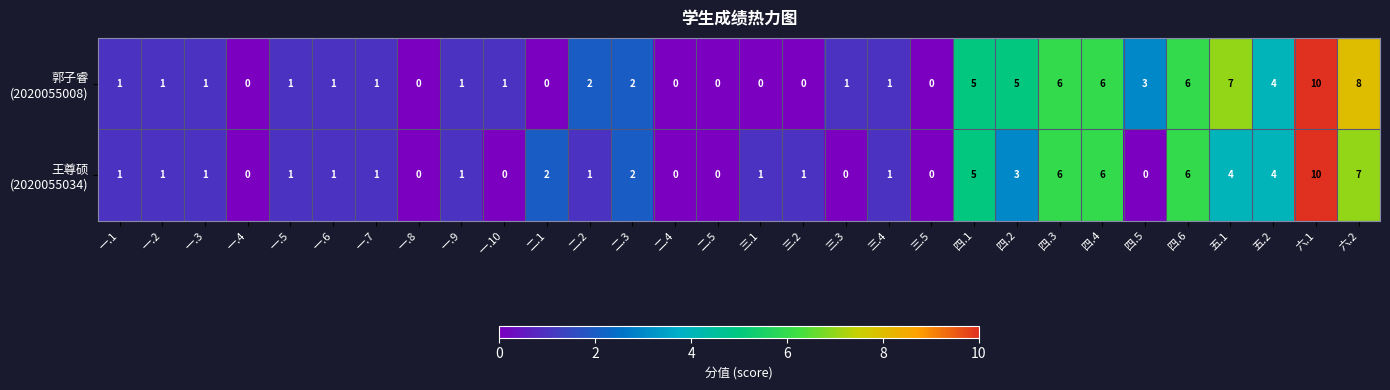

Which category has the highest value across all series?

六.1